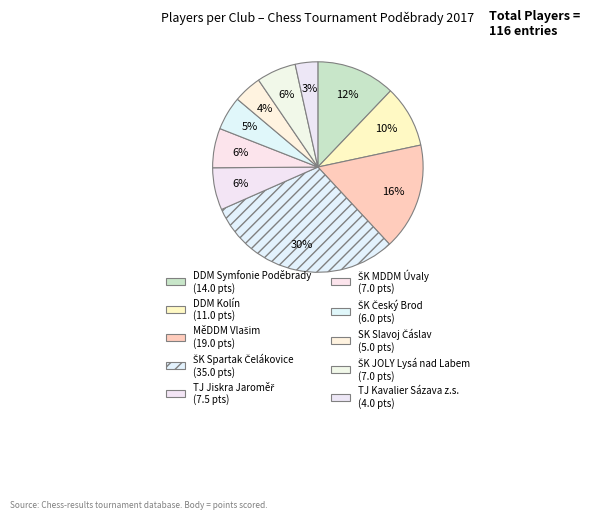

Count the number of slices in the pie.

10